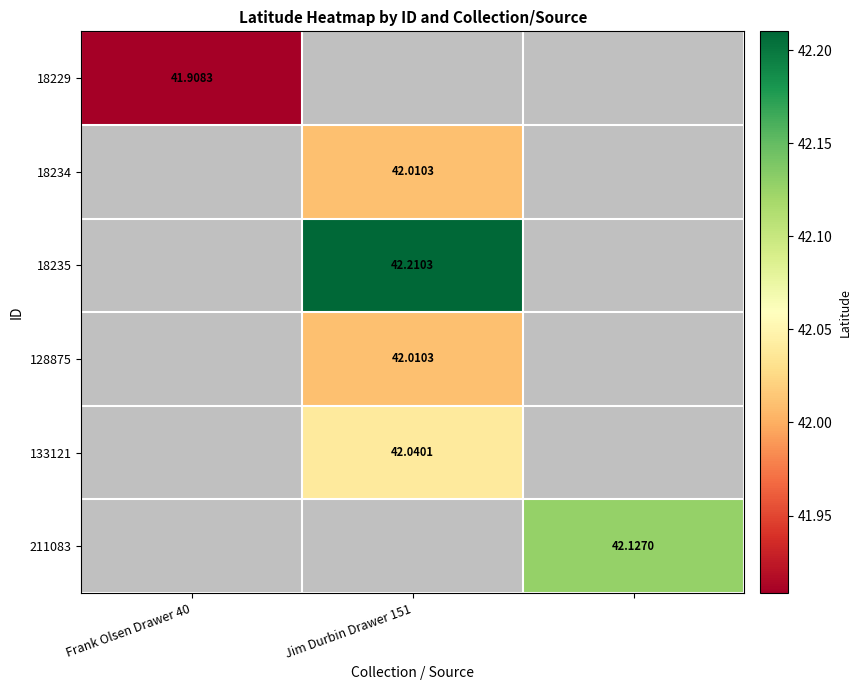

At which label does 128875 first exceed 42?

Jim Durbin Drawer 151